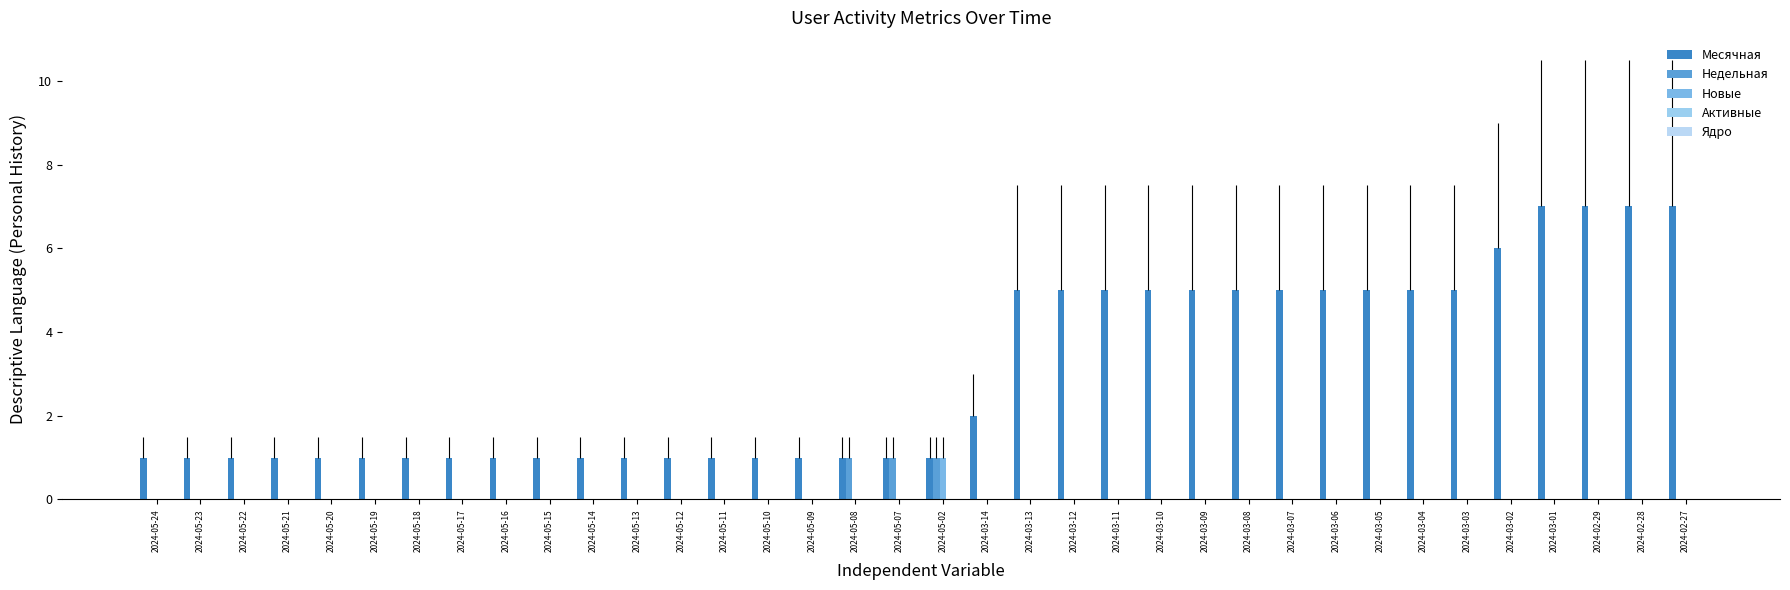

What is the spread (max minus min) of values at 2024-05-17?

1